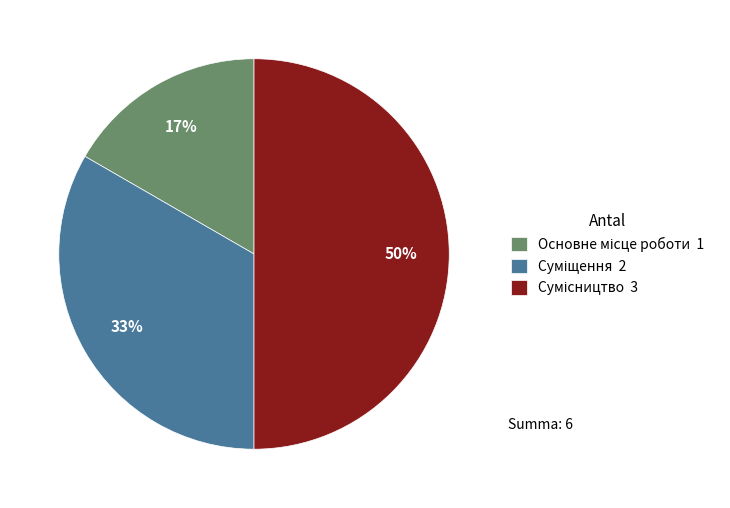

To the nearest percent, what is the difference between the largest and smallest slice percentages?

33%